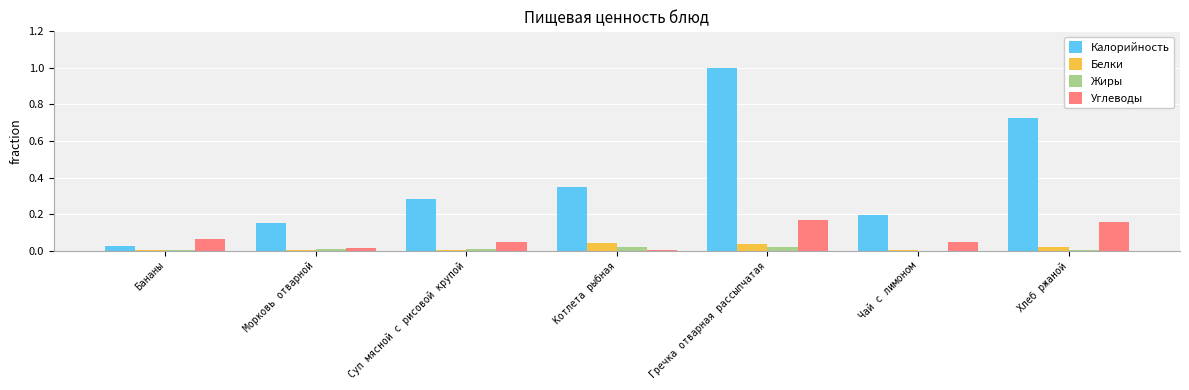

Which category has the highest value across all series?

Гречка отварная рассыпчатая